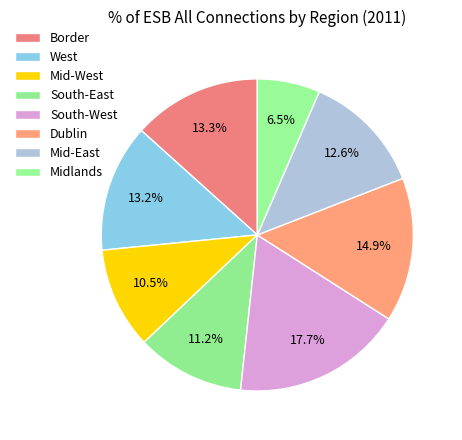

To the nearest percent, what is the average slice percentage?

12%